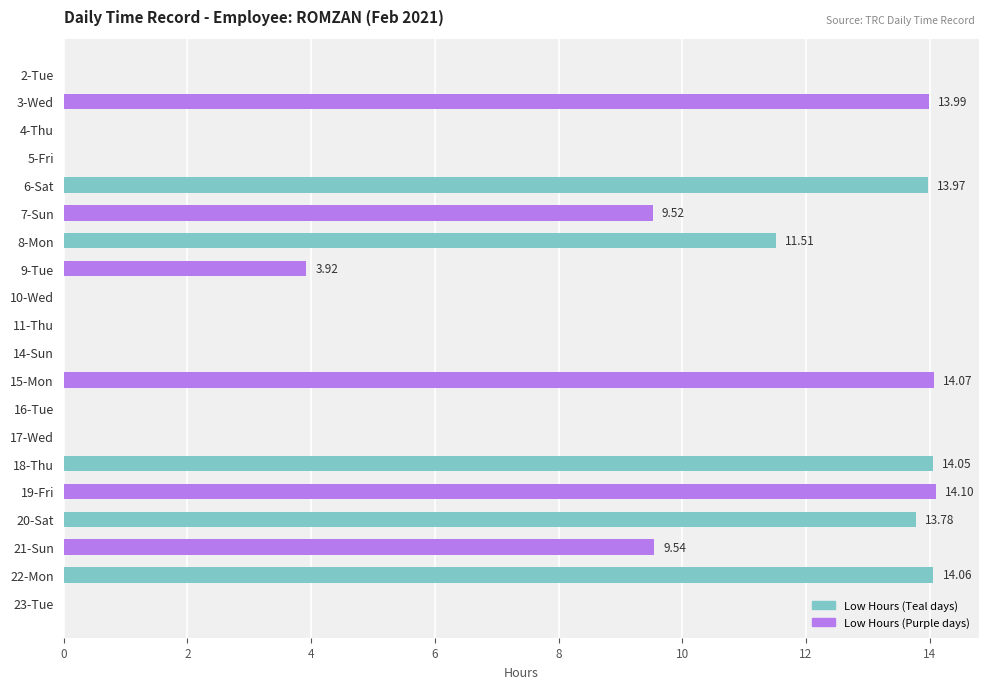

What is the sum of all values?

132.5